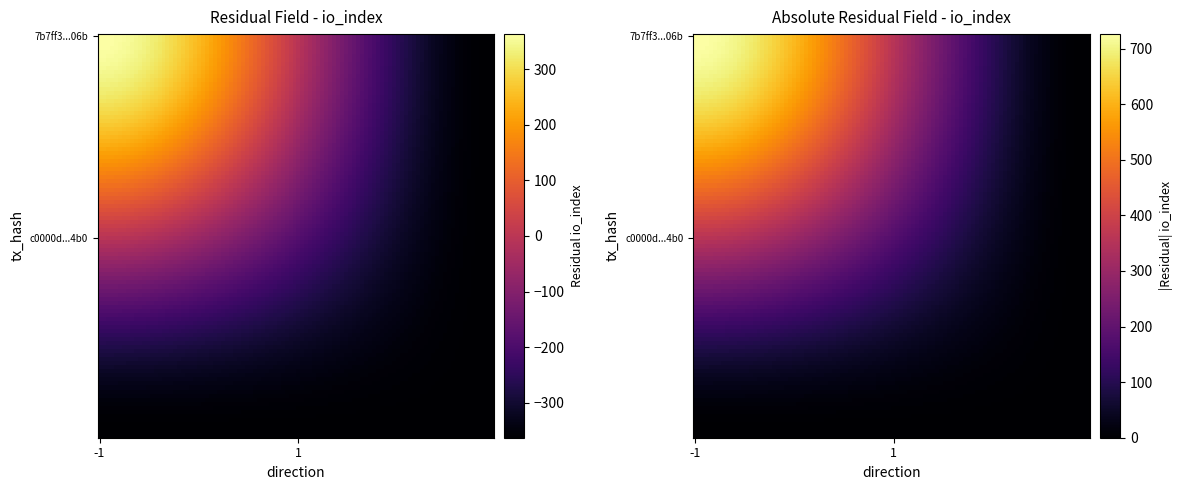

Rank the categories by c0000de4f7bb8f0a14a293fdc2177e6374734b0 value from highest to lowest.

-1, 1